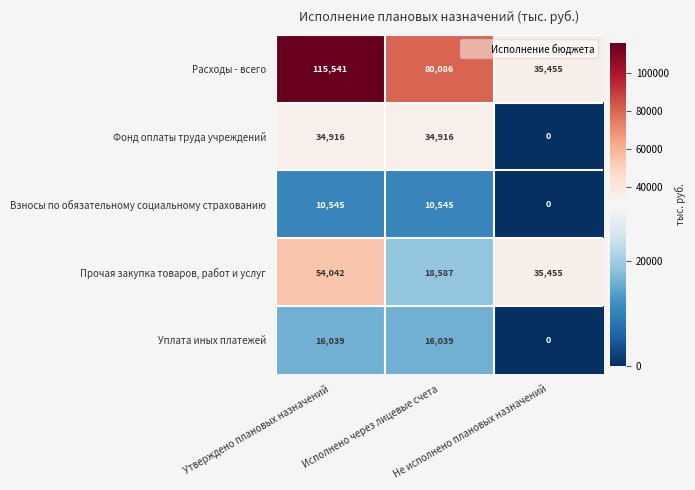

How many Прочая закупка товаров, работ и услуг values are between 18587 and 54042?

3